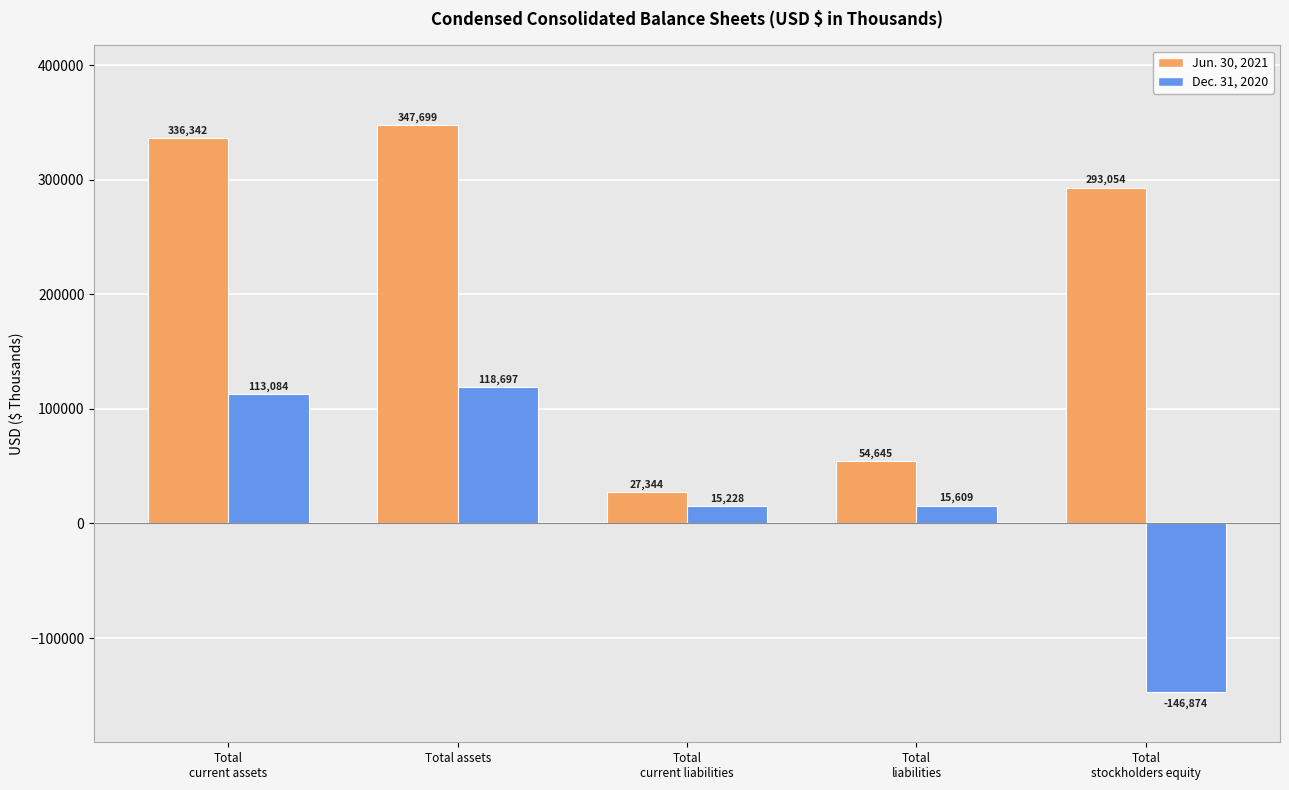

Reading right to left, list all the values displayed in this chart.

Jun. 30, 2021: 293054	54645	27344	347699	336342
Dec. 31, 2020: -146874	15609	15228	118697	113084